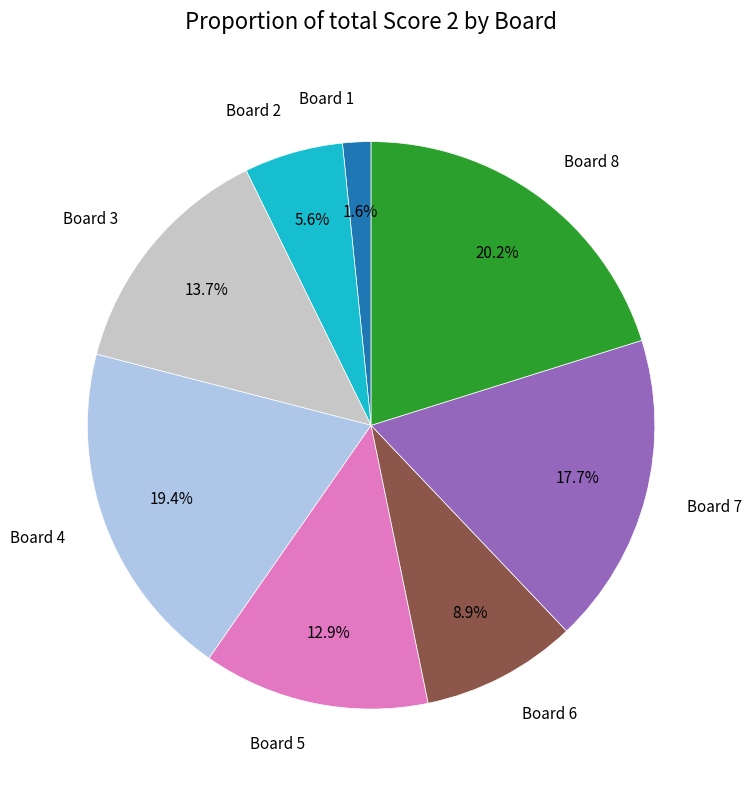

Is there a majority slice in this chart?

No